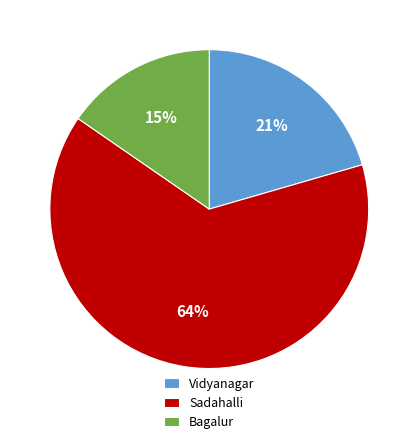

To the nearest percent, what is the difference between the largest and smallest slice percentages?

49%